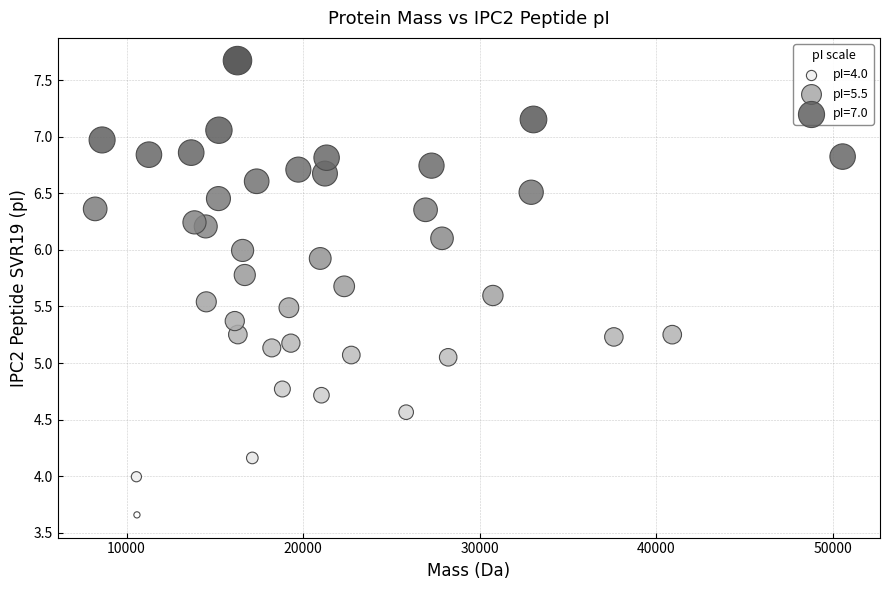

What is the range of Y values (max minus min)?

4.0